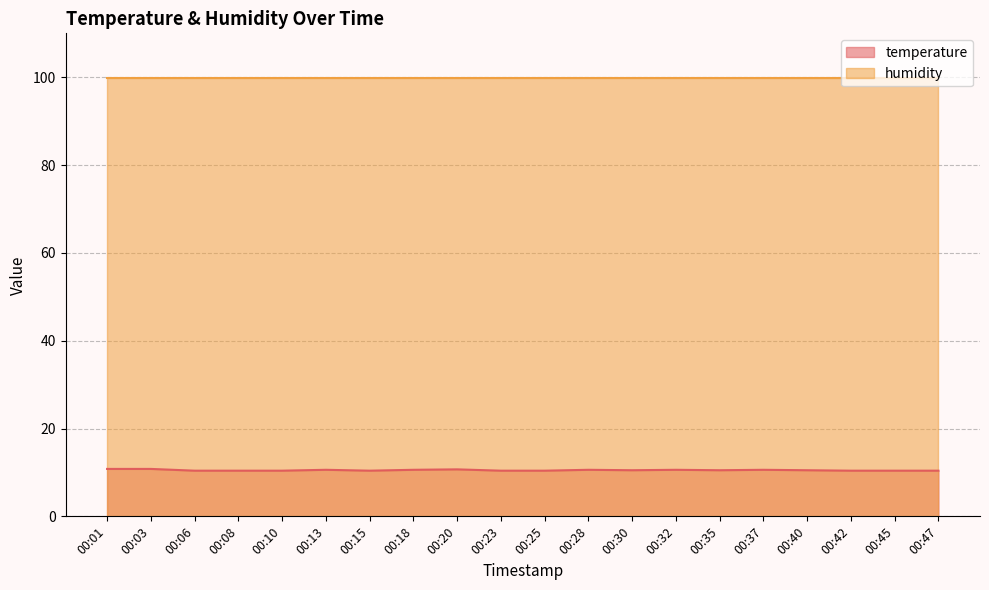

At which label is the value closest to 10?

00:06